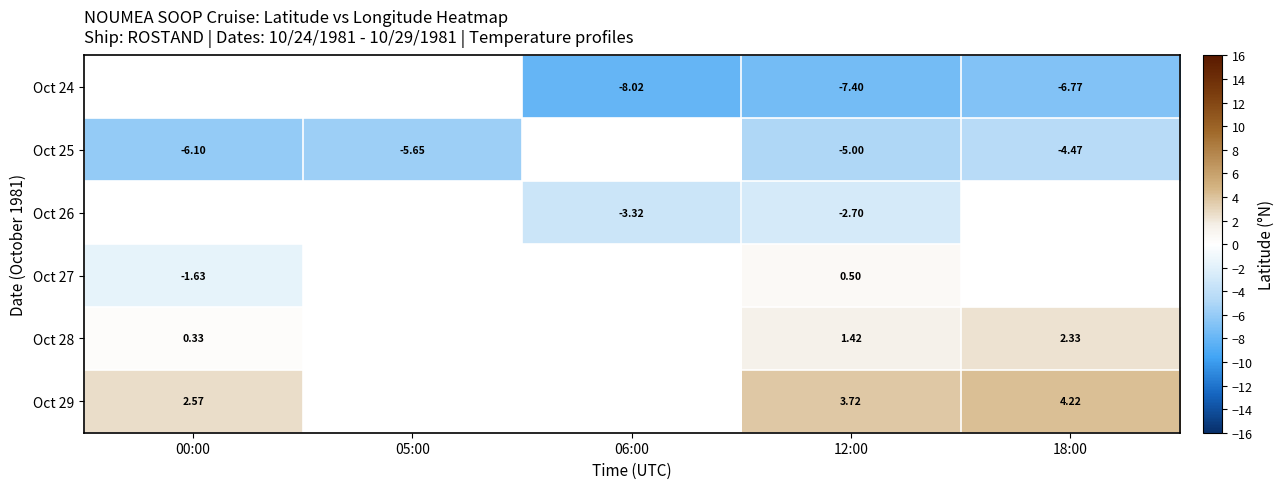

How many series are shown in this chart?

6